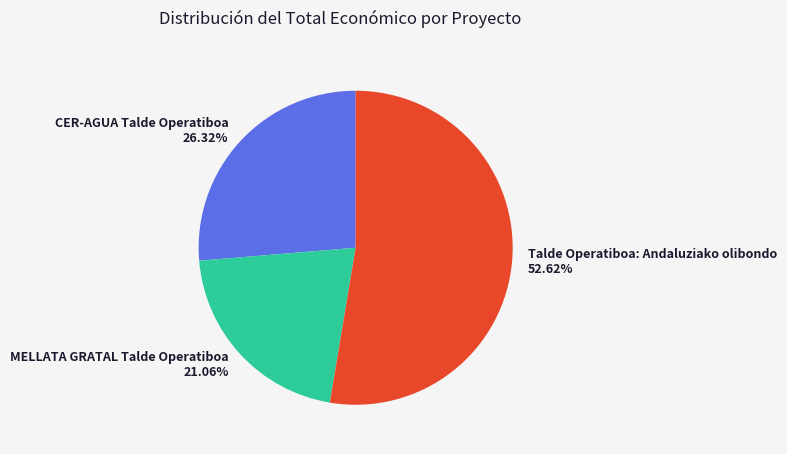

What percentage is the MELLATA GRATAL Talde Operatiboa slice, to the nearest percent?

21%